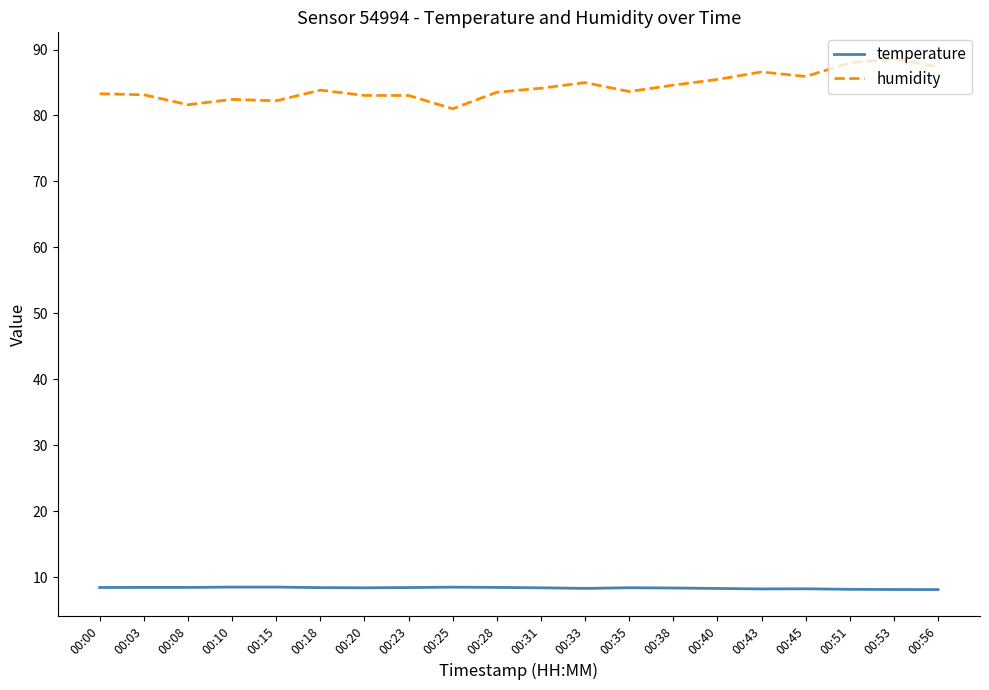

How many distinct data groups are displayed?

2